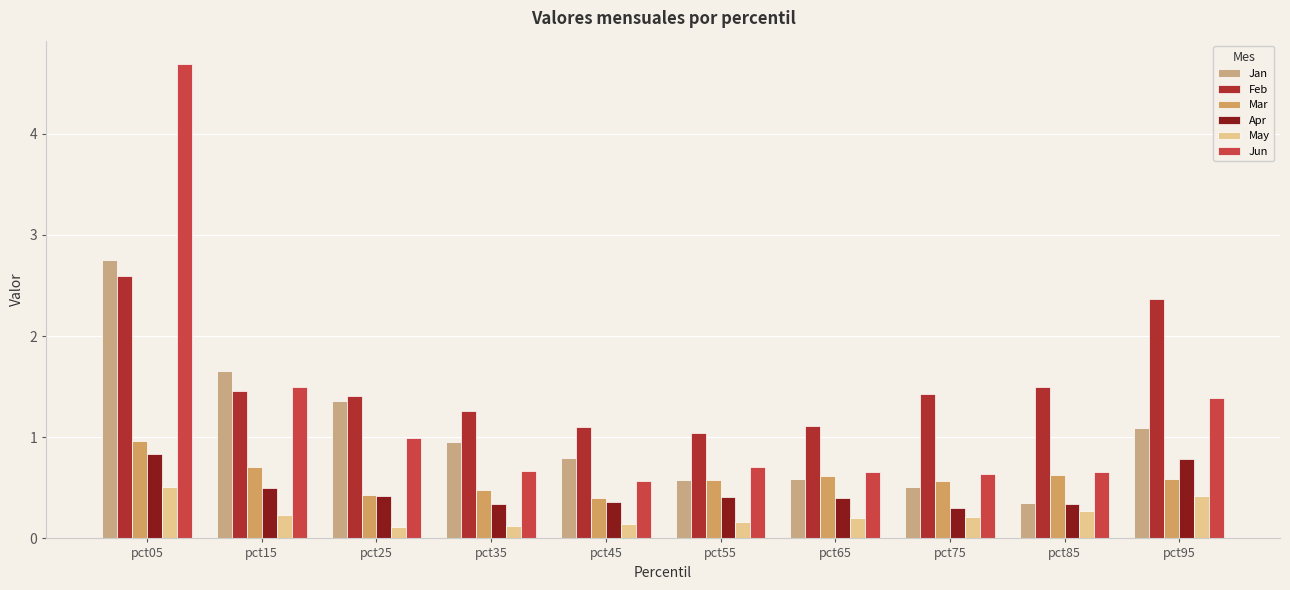

What is the spread (max minus min) of values at pct35?

1.1